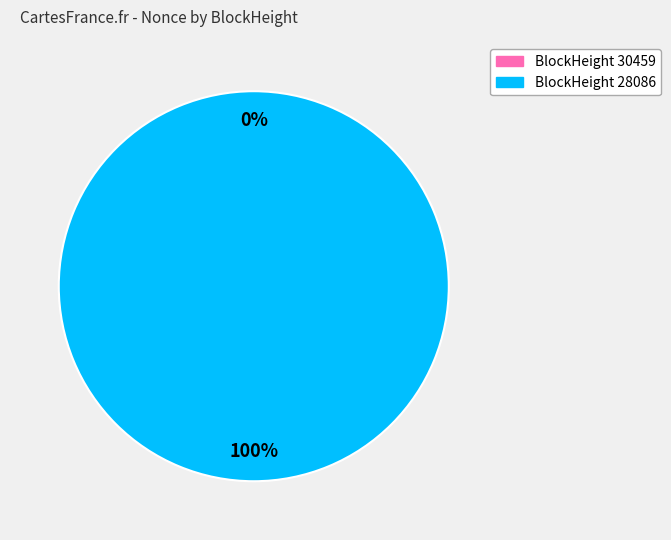

True or false: 28086 accounts for 93% of the total.

False